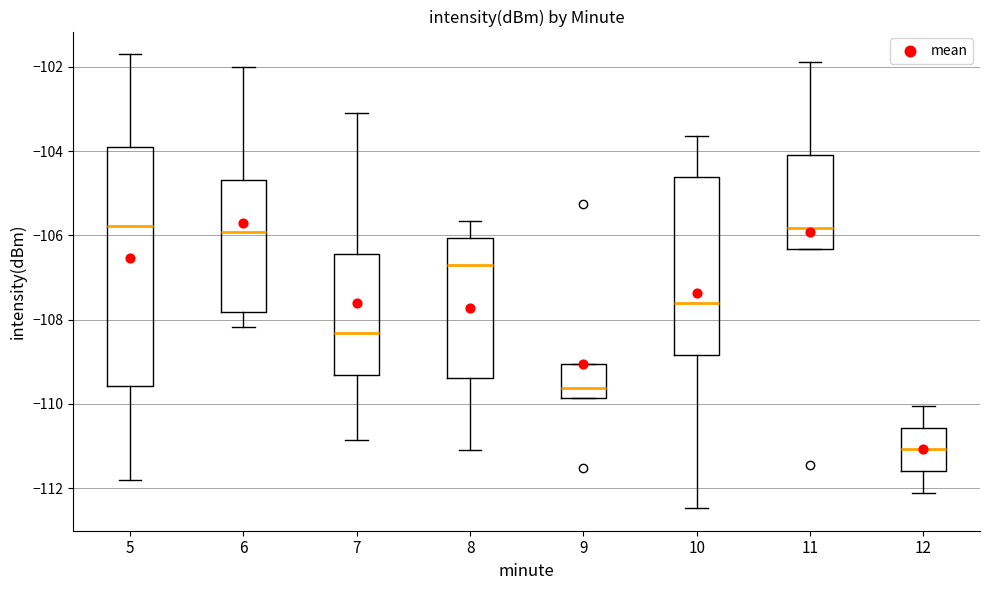

Reading left to right, read every box against the y-axis: the position of its median line, the range the box covers, and the ends of its whiskers. The values are not printed on the chart, so give them approximately, as read against the axis.

5: median -105.8, box -109.6 to -104.0, whiskers -111.8 to -101.8
6: median -106.0, box -107.8 to -104.6, whiskers -108.2 to -102.0
7: median -108.4, box -109.4 to -106.4, whiskers -110.8 to -103.0
8: median -106.8, box -109.4 to -106.0, whiskers -111.0 to -105.6
9: median -109.6, box -109.8 to -109.0, whiskers -109.8 to -109.0
10: median -107.6, box -108.8 to -104.6, whiskers -112.4 to -103.6
11: median -105.8, box -106.4 to -104.0, whiskers -106.4 to -101.8
12: median -111.0, box -111.6 to -110.6, whiskers -112.0 to -110.0